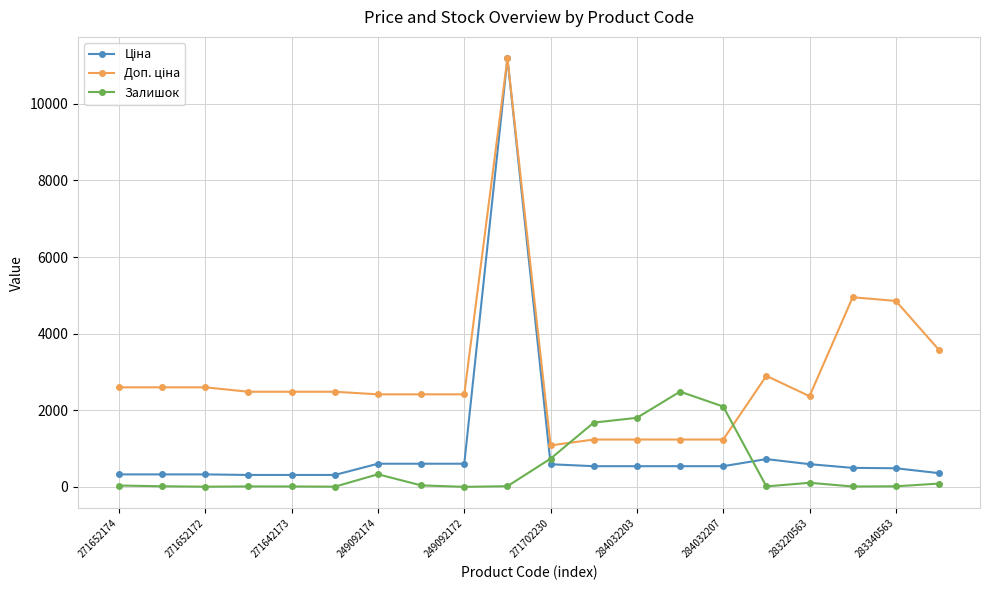

At how many categories does at least one series exceed 3044?

4